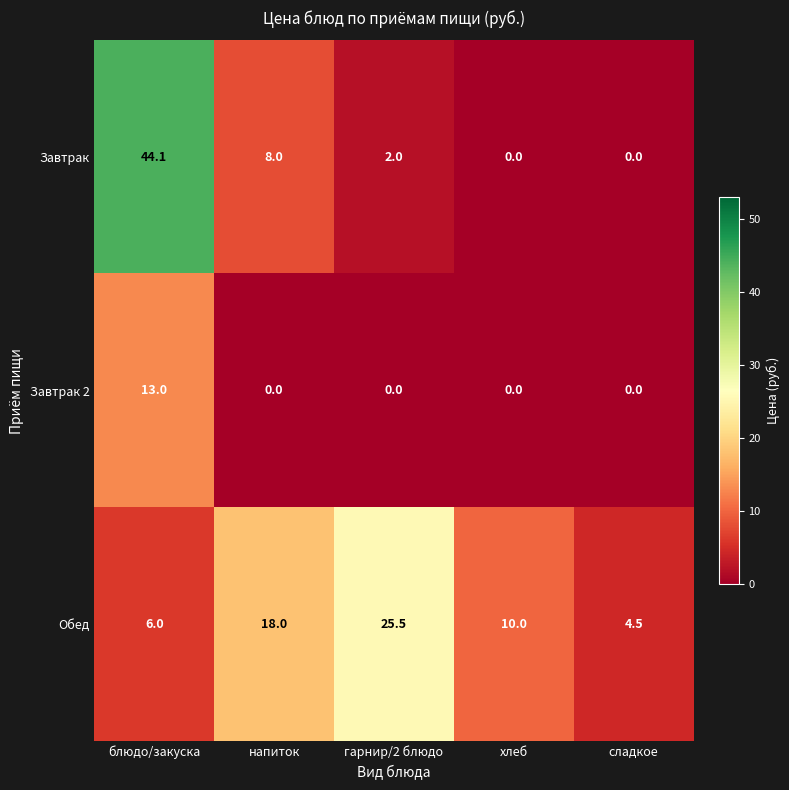

What is the difference between the maximum and minimum values in the Завтрак series?

44.1